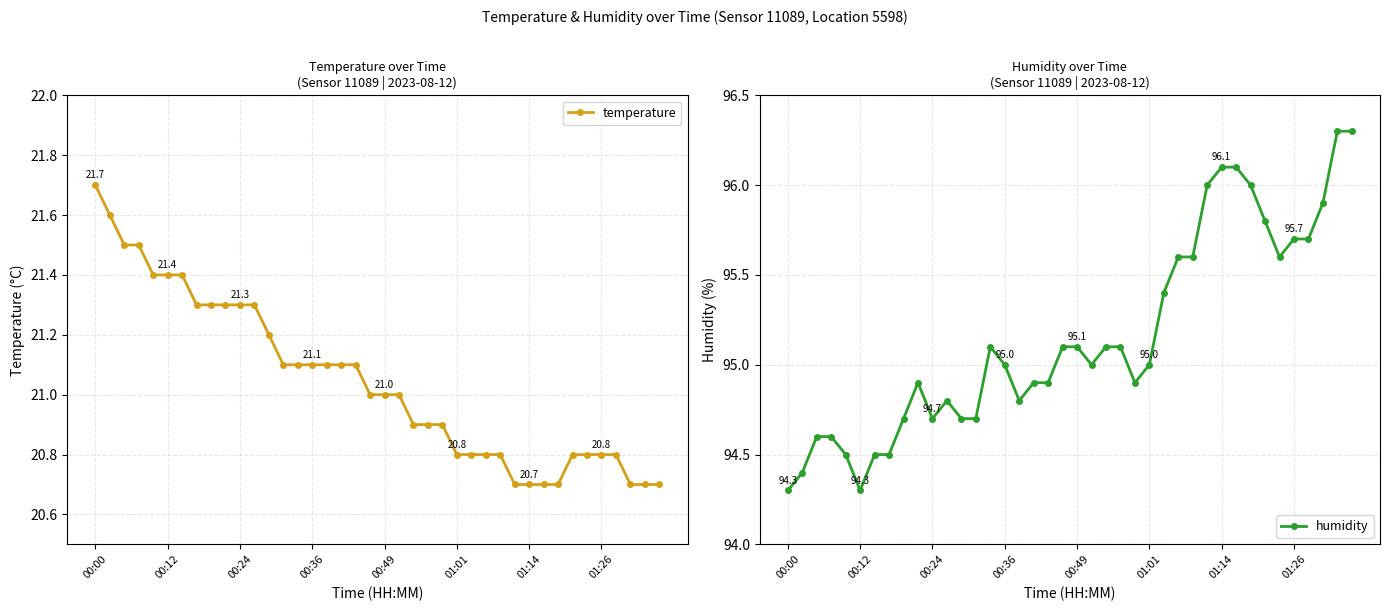

What is the difference between the highest and lowest values at 13?

73.6